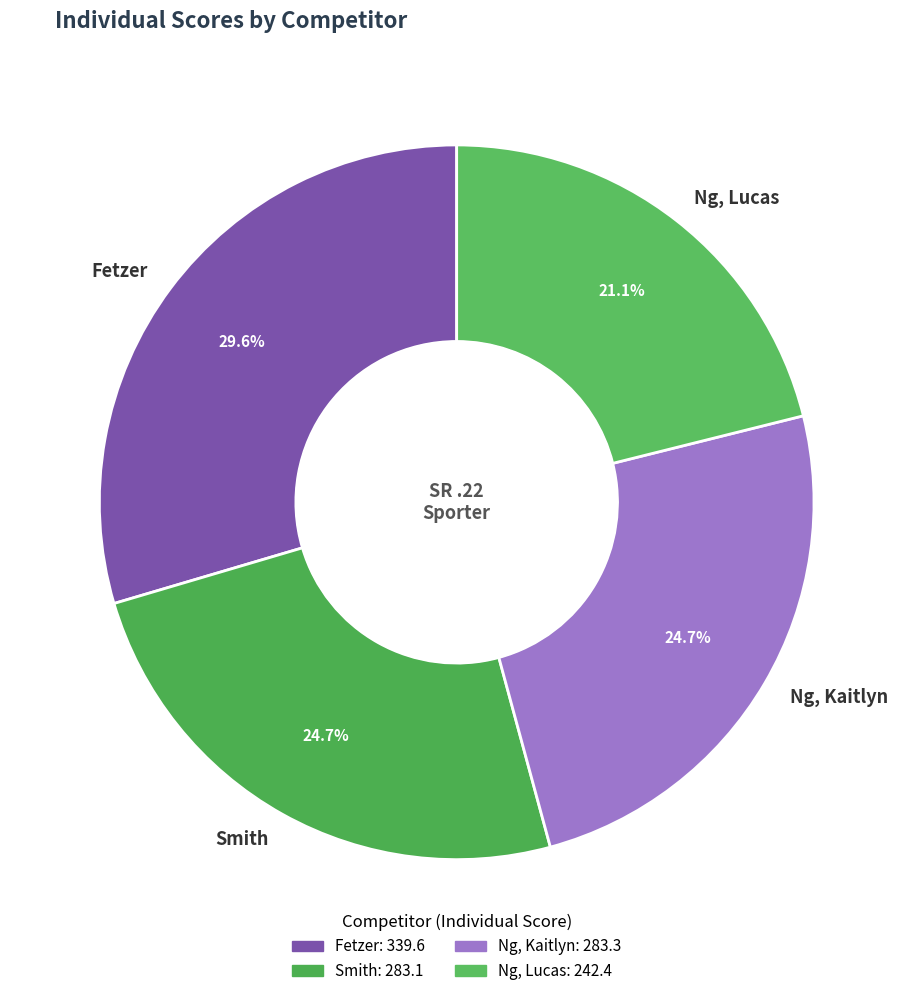

Is the sum of Fetzer and Ng, Kaitlyn greater than half?

Yes